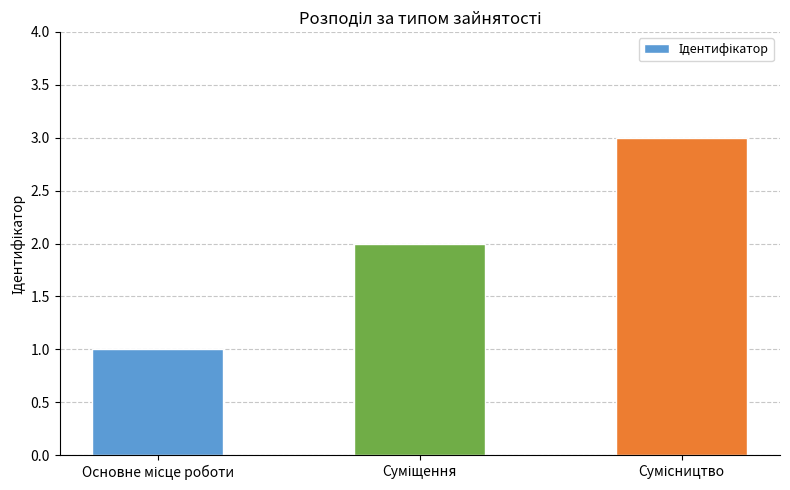

What is the sum of all values?

6